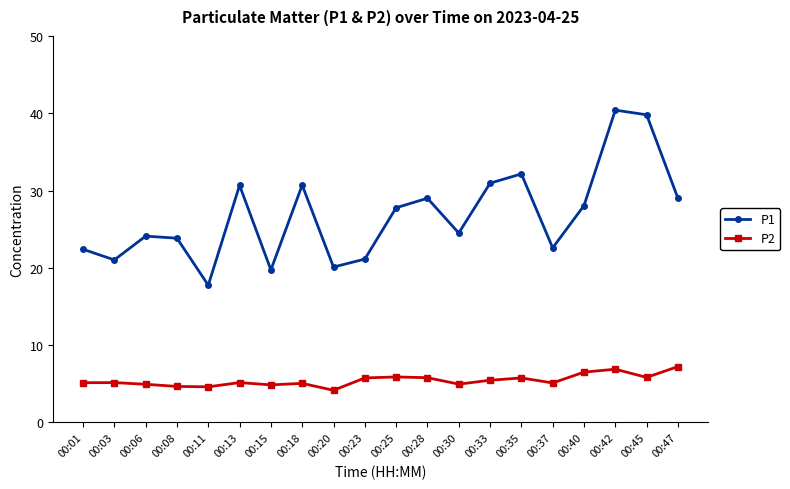

Where is the first local minimum for P1?

00:03